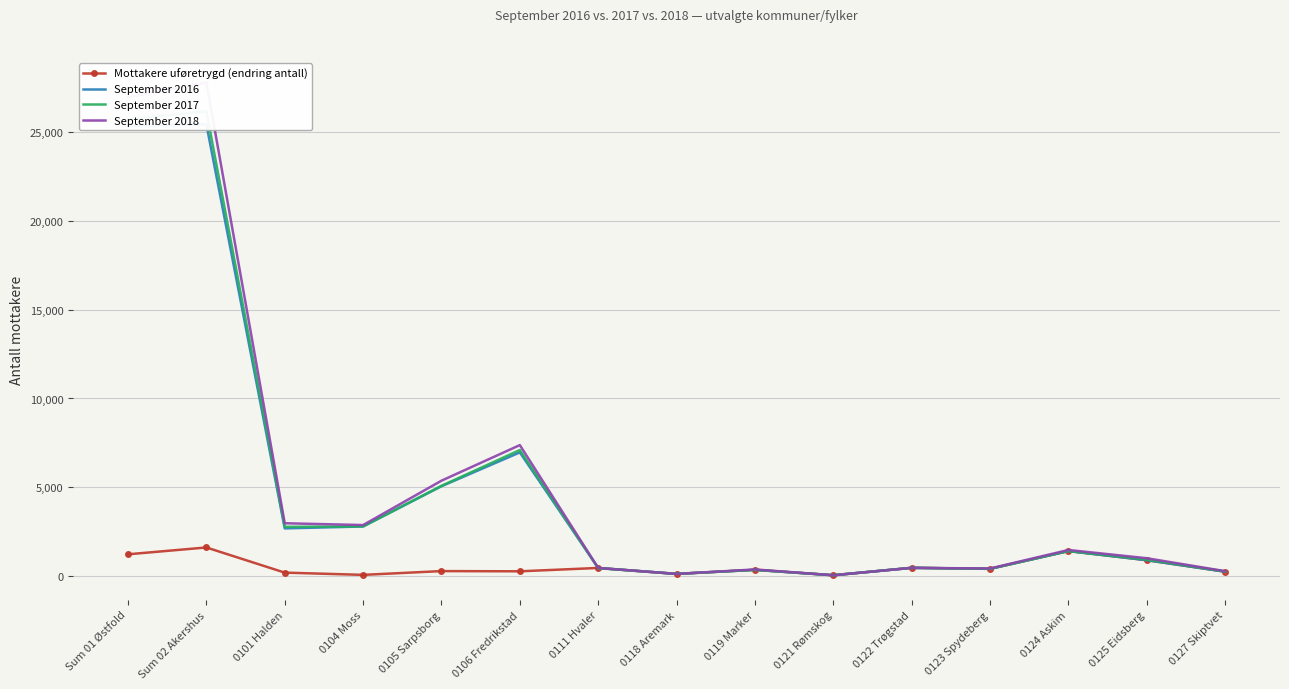

What is the label of the 7th point from the left?

0111 Hvaler